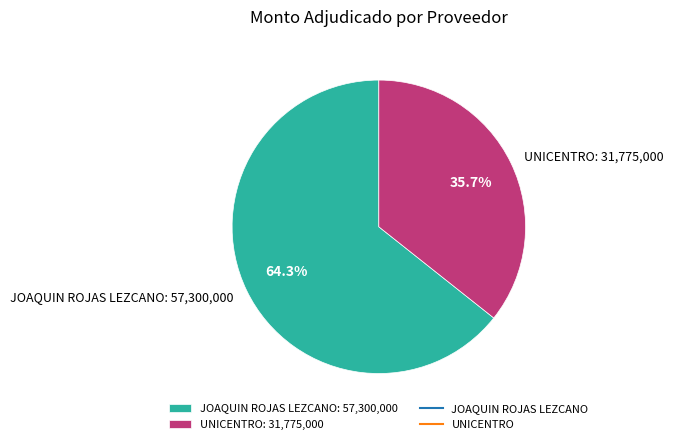

Rank the categories by value from highest to lowest.

JOAQUIN ROJAS LEZCANO, UNICENTRO